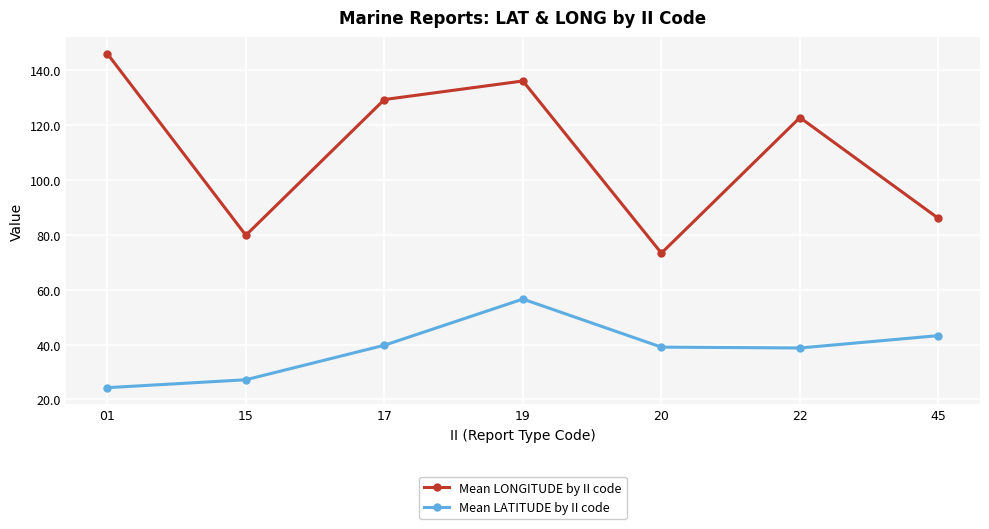

What is the difference between the highest and lowest values at 22?

84.0